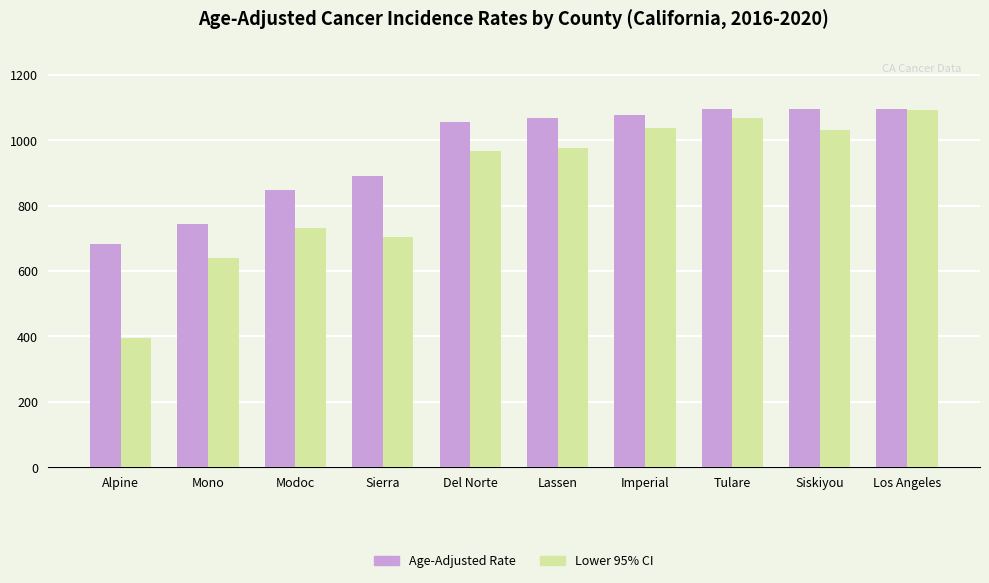

What are all the series names shown in the legend?

Age-Adjusted Rate, Lower 95% CI